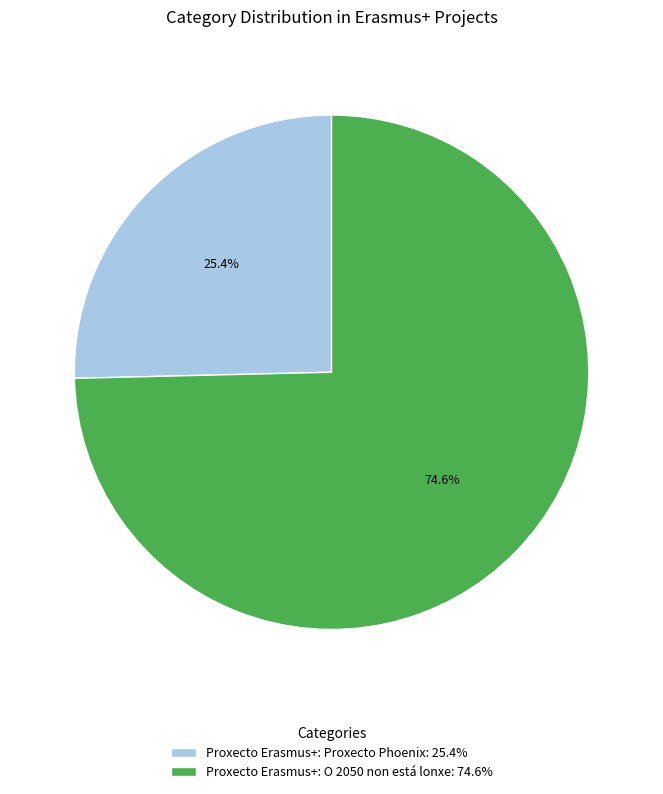

How many segments does this pie chart have?

2